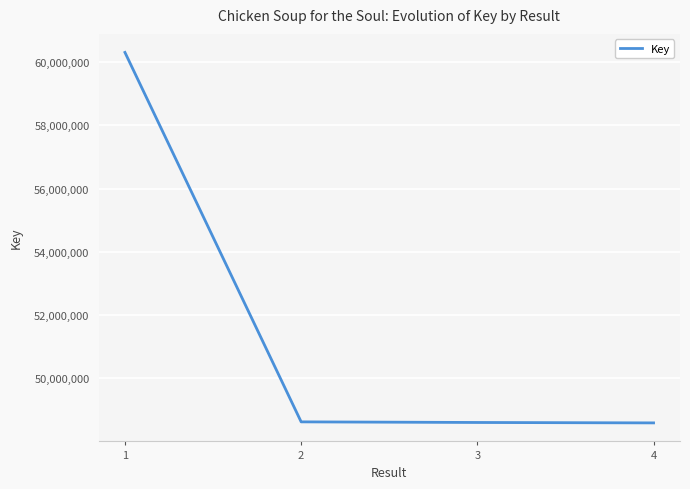

True or false: the data has more than 2 interior local peaks.

False